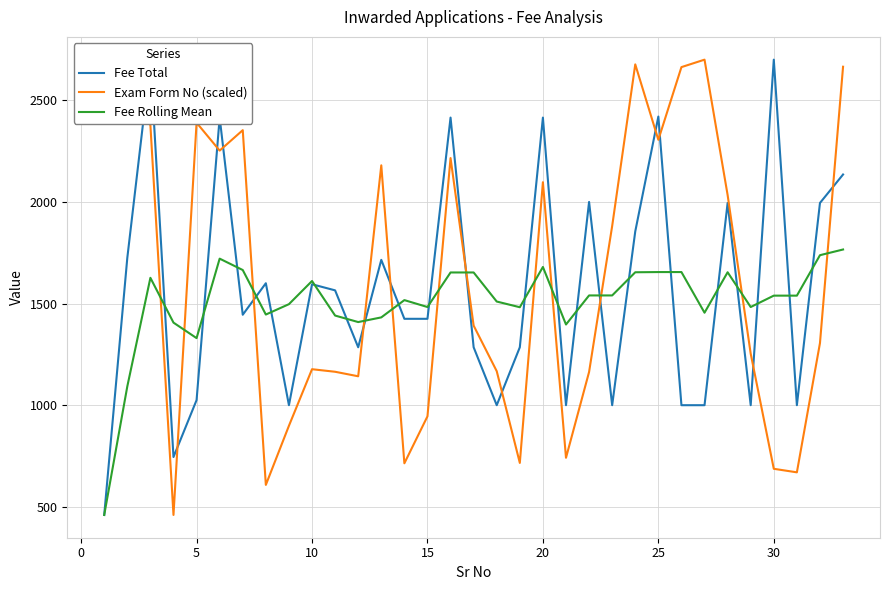

What is the highest value of the Fee Total series?

2700.0